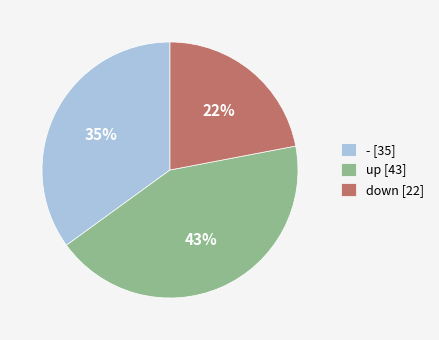

What is the smallest slice in the pie chart?

down